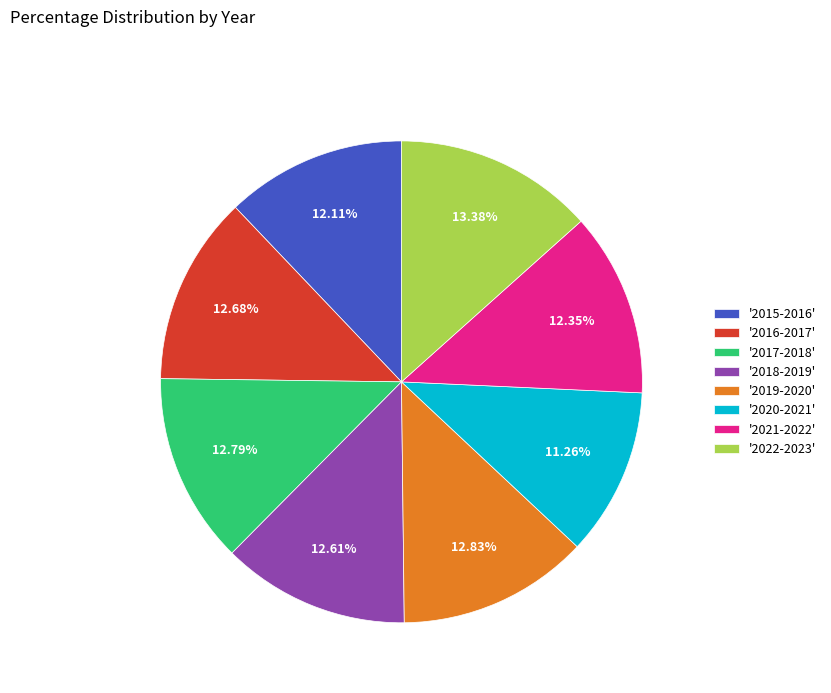

Approximately how many times larger is the value at '2018-2019' compared to '2021-2022'?

1.0